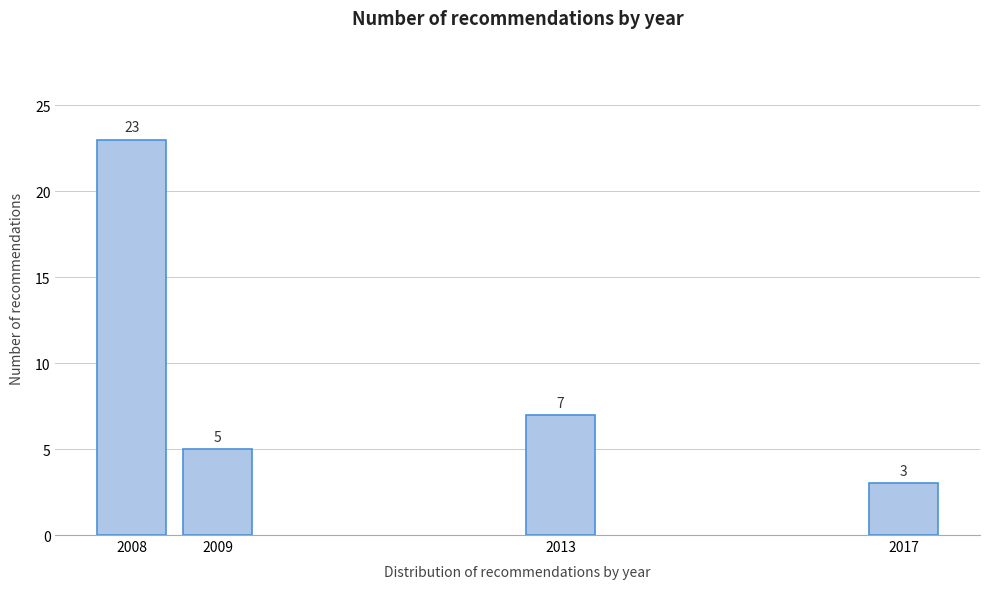

Reading right to left, what are all the values shown in this chart?

2017=3	2013=7	2009=5	2008=23